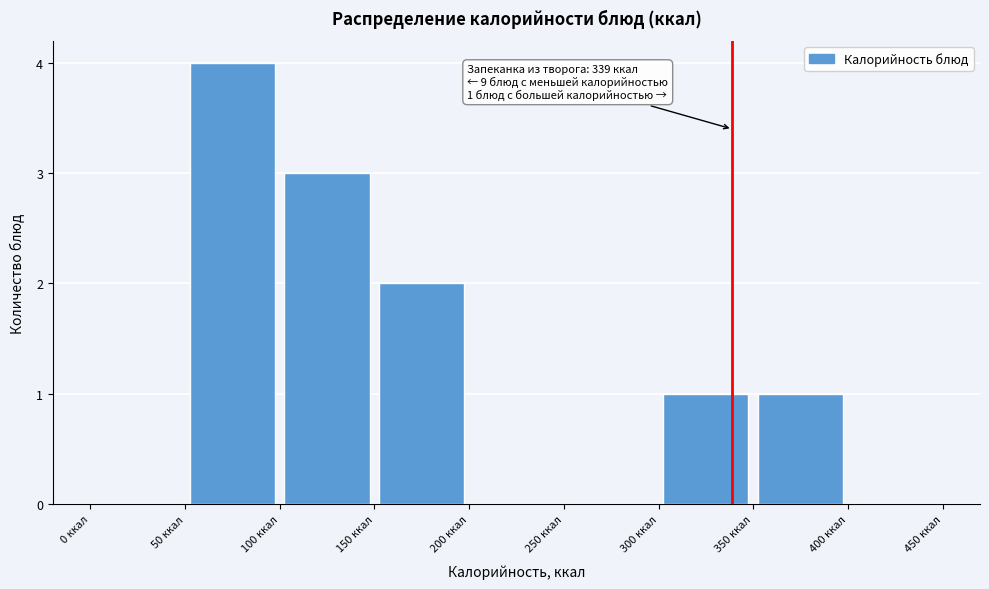

Over which range of the x-axis is the bar tallest?

50 to 100